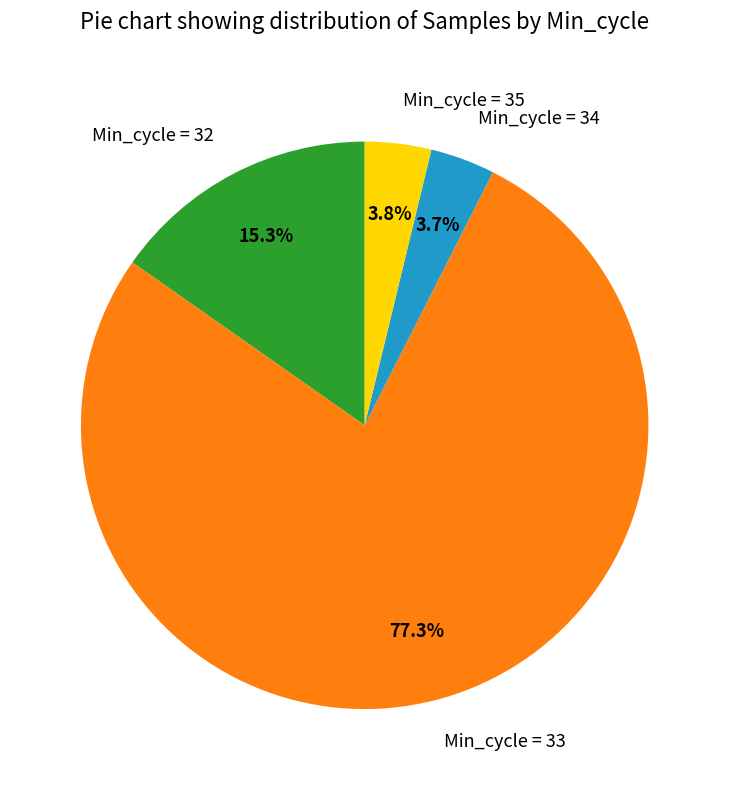

Count the number of slices in the pie.

4